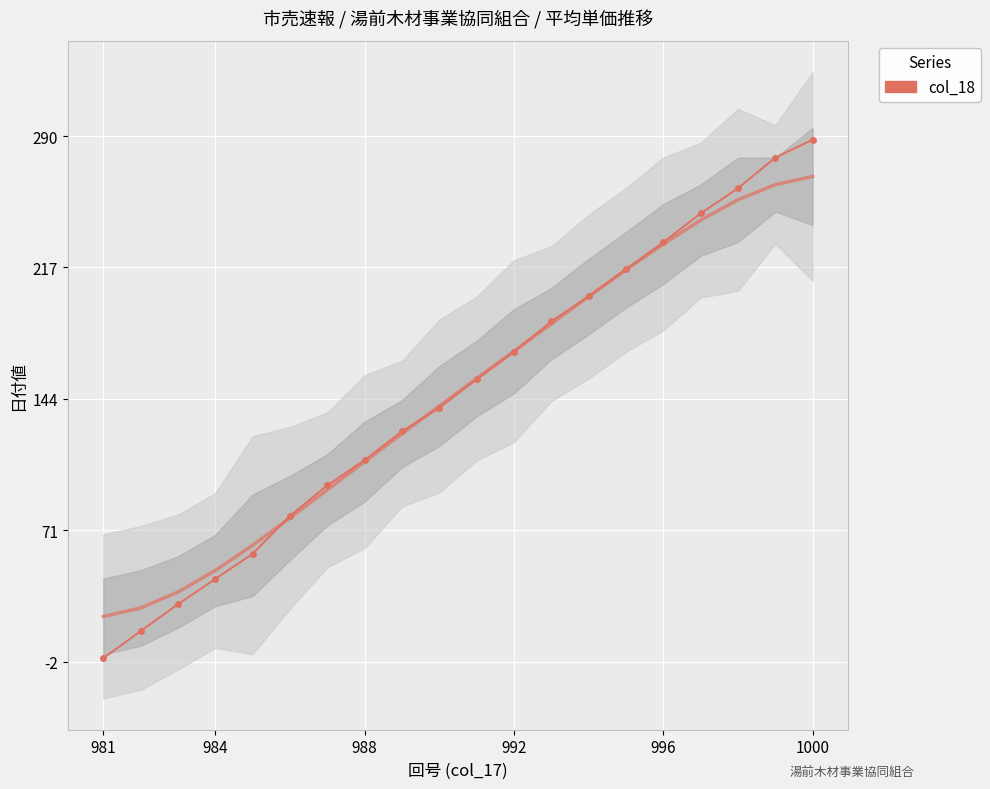

How many lines are shown in the chart?

1